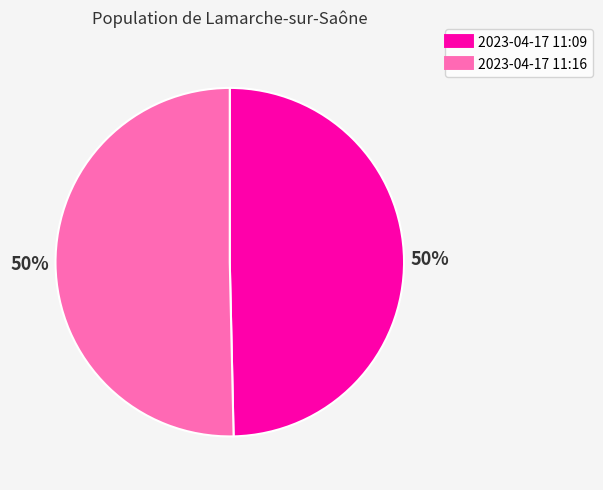

Rank the categories by value from highest to lowest.

2023-04-17T11:16:47.486Z, 2023-04-17T11:09:39.402Z